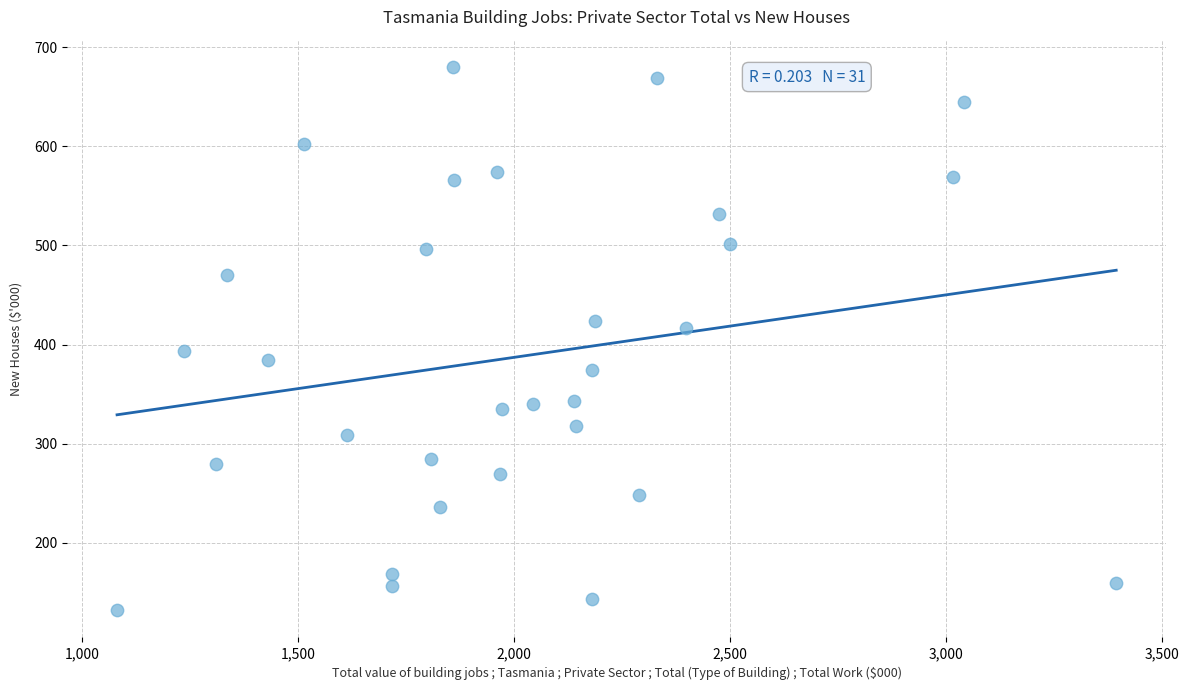

What is the range of X values (max minus min)?

2314